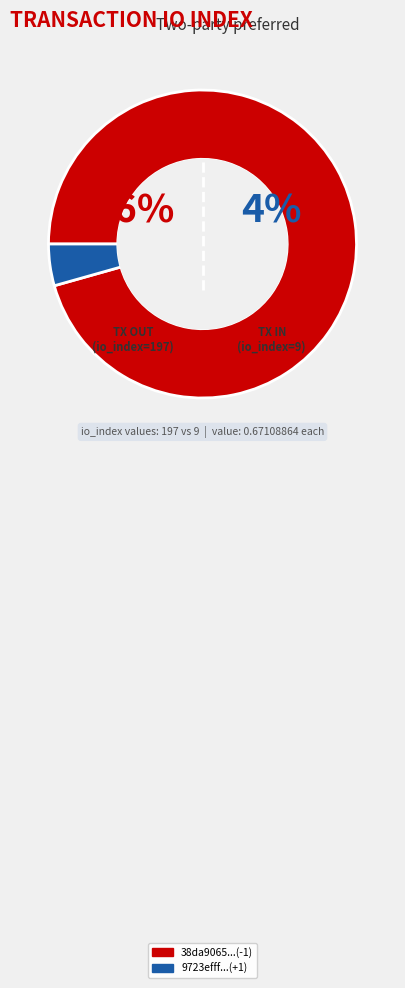

To the nearest percent, what is the difference between the 9 and 197 slice percentages?

91%